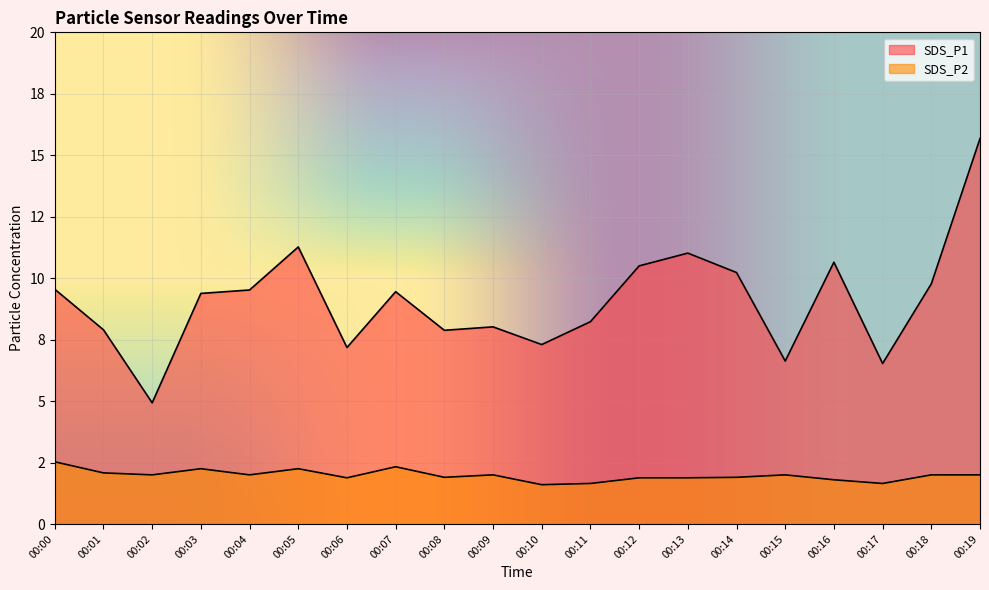

Is it true that SDS_P2 equals 2.6 at 00:04?

False